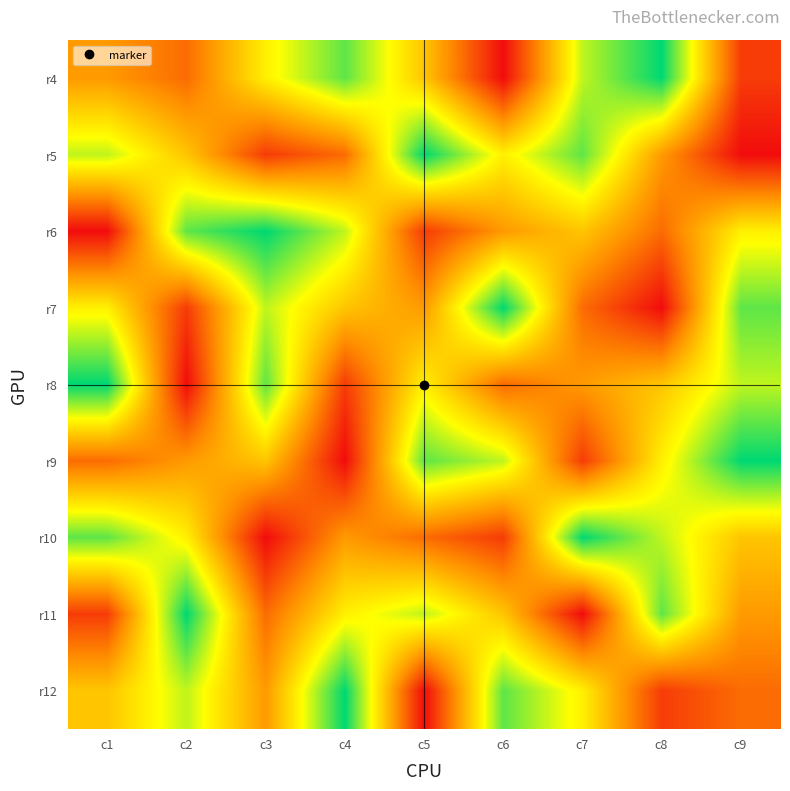

What is the total value across all series at c6?

45